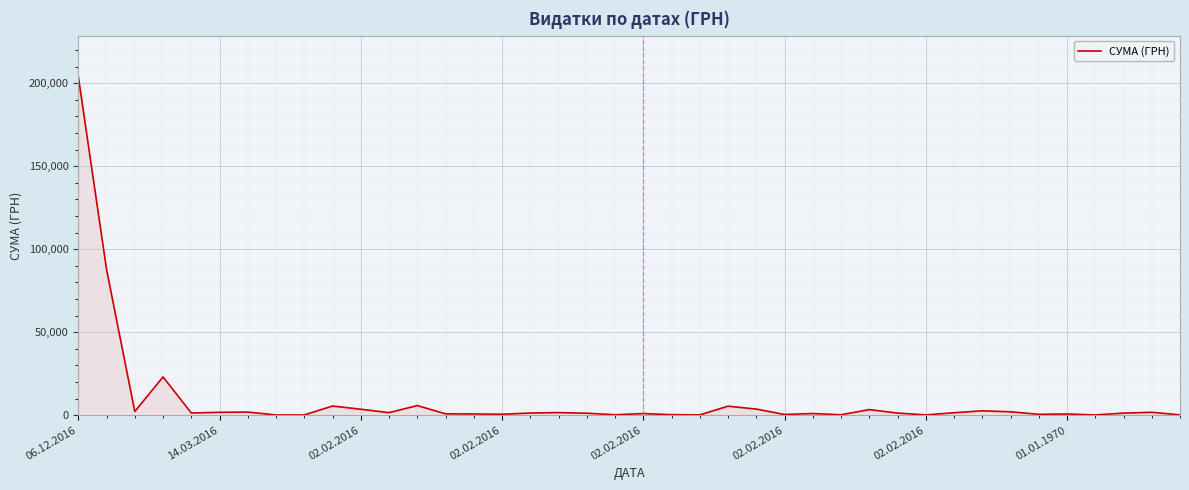

What is the difference between the second highest and minimum values?

87713.7